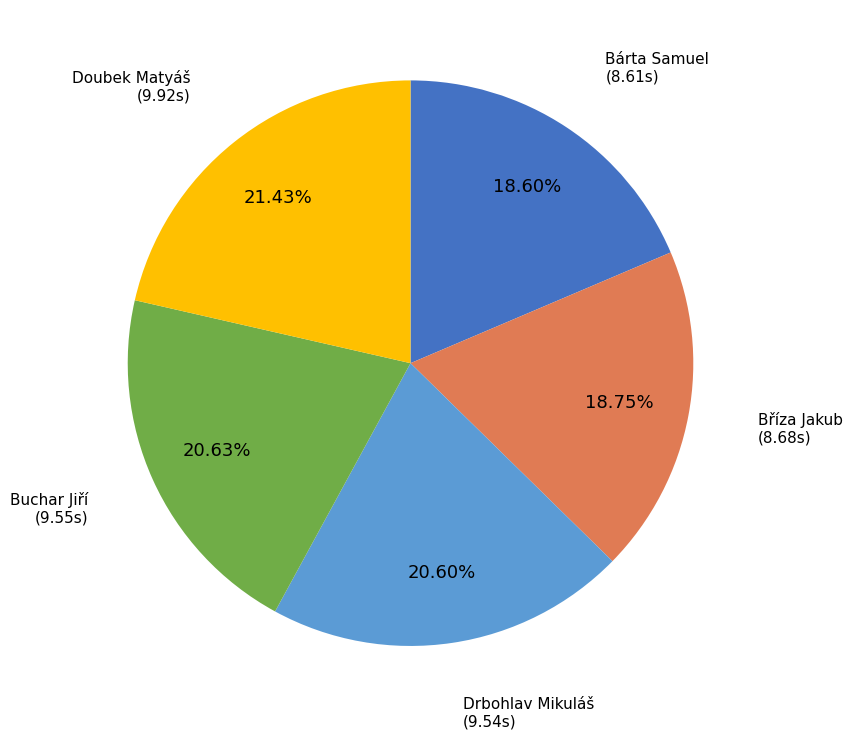

To the nearest percent, what portion does Bárta Samuel represent?

19%